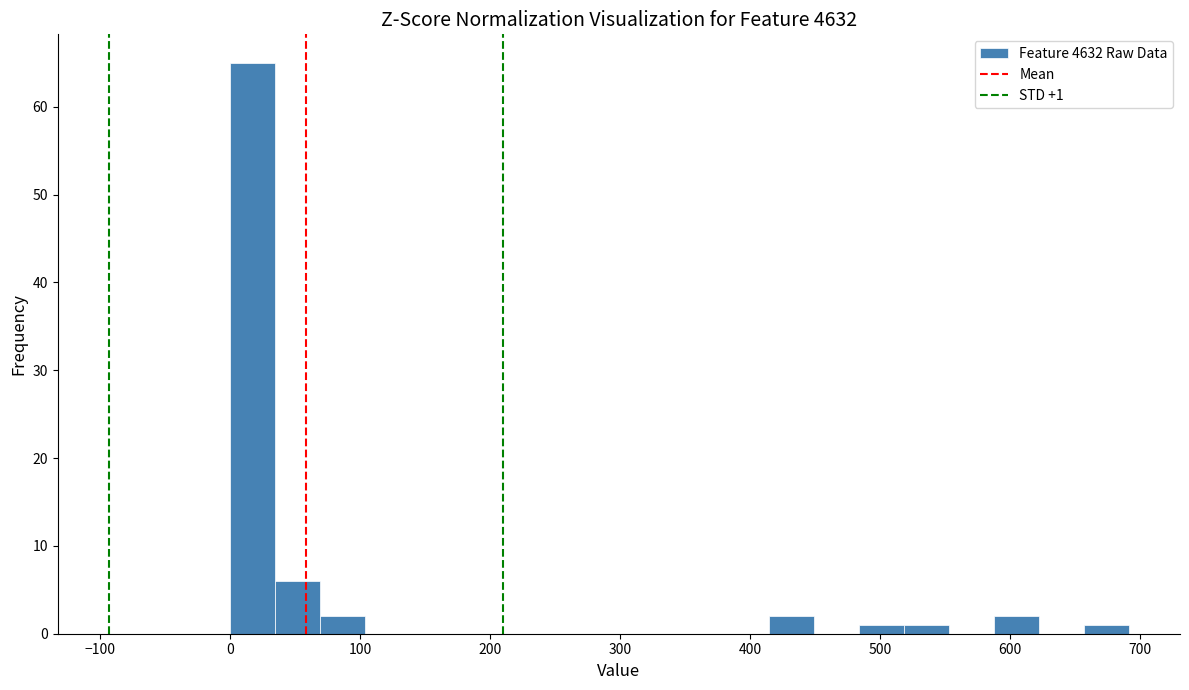

Read against the x-axis, roughly where is the centre of the tallest bar?

20